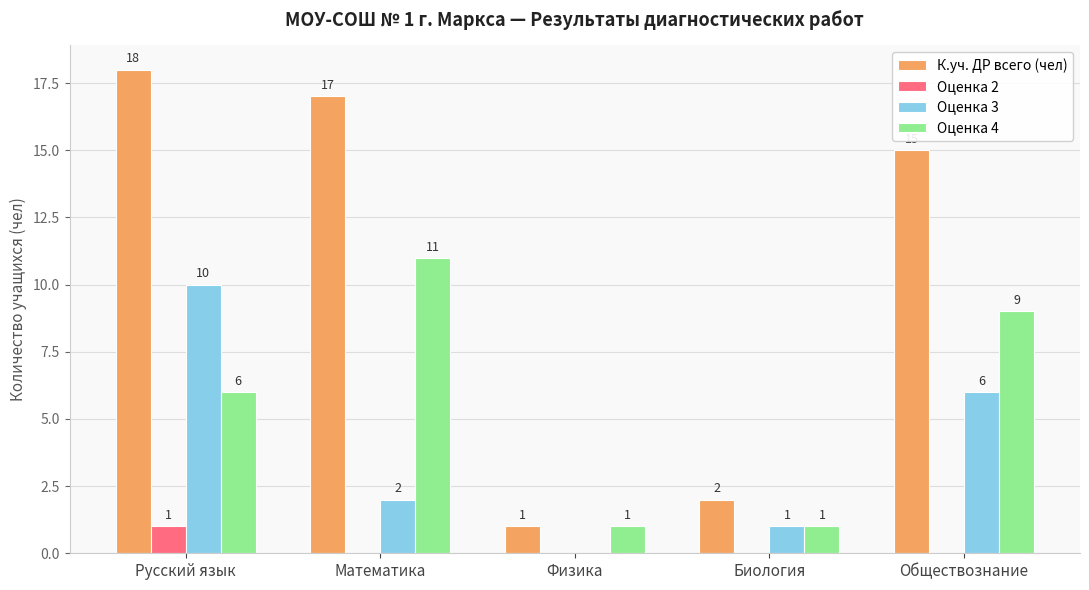

The value of Оценка 3 at Русский язык is 18. True or false?

False